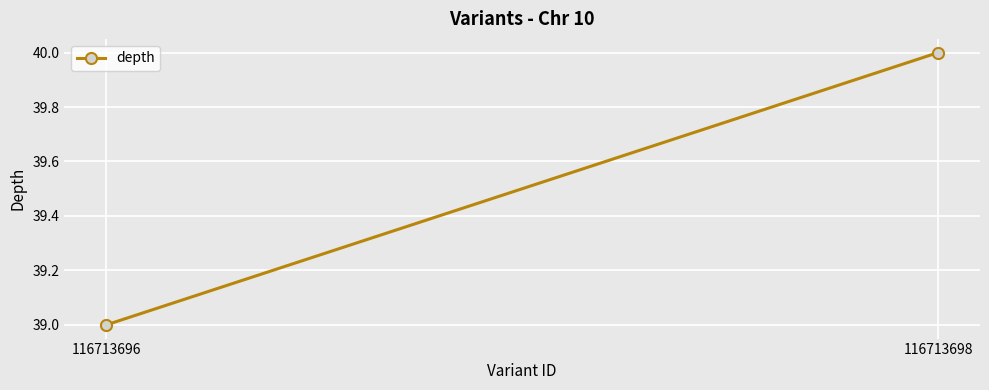

Which has a higher value, 116713696 or 116713698?

116713698